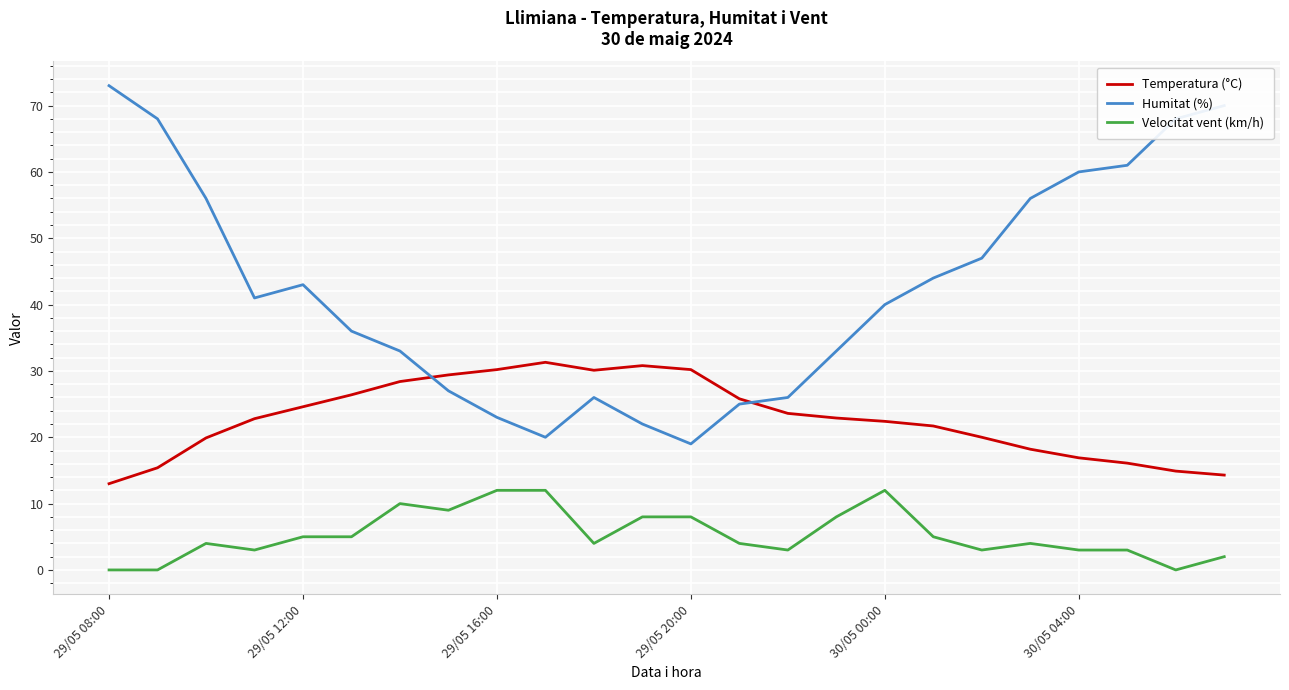

What is the average value of the Velocitat vent (km/h) series?

5.3